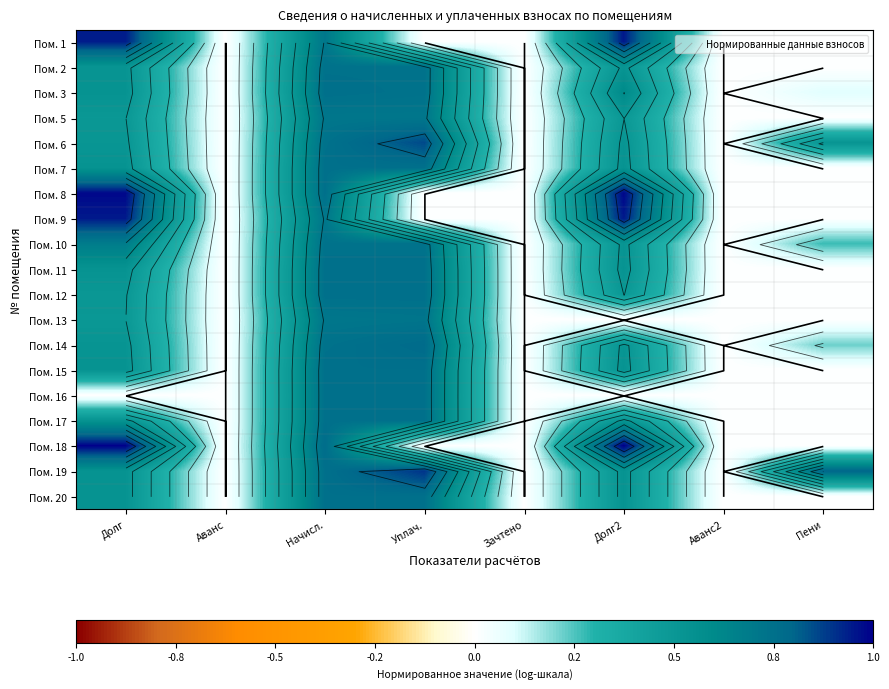

What value does the Пом. 15 series have at Долг2?

0.5